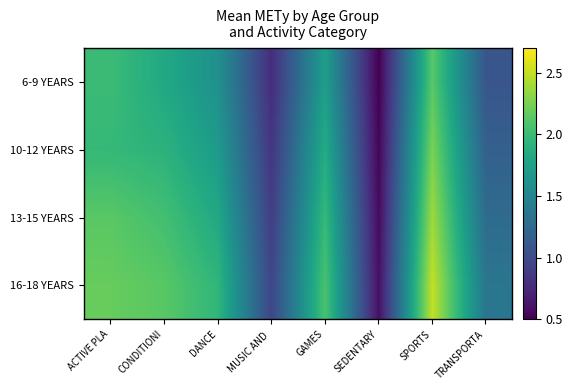

At how many categories does at least one series exceed 1?

6